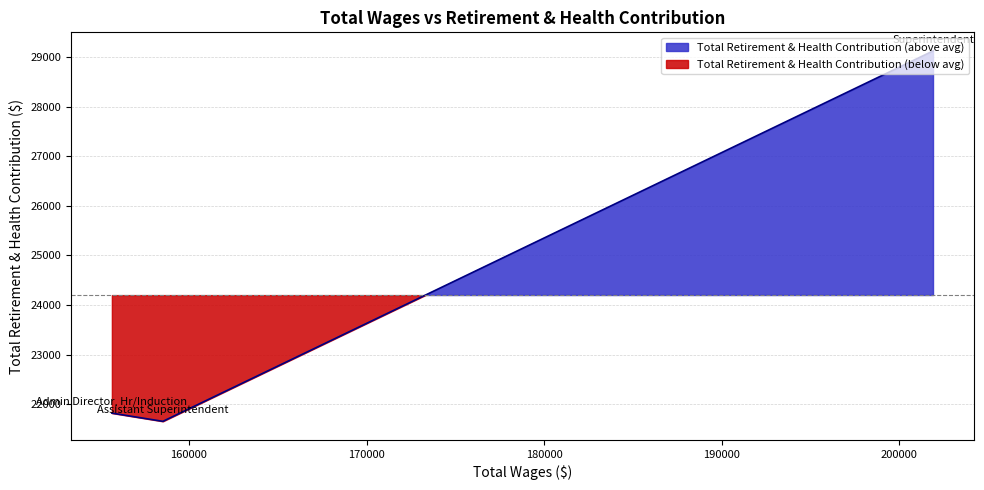

What is the change in value from Superintendent to Admin Director, Hr/Induction?

-7306